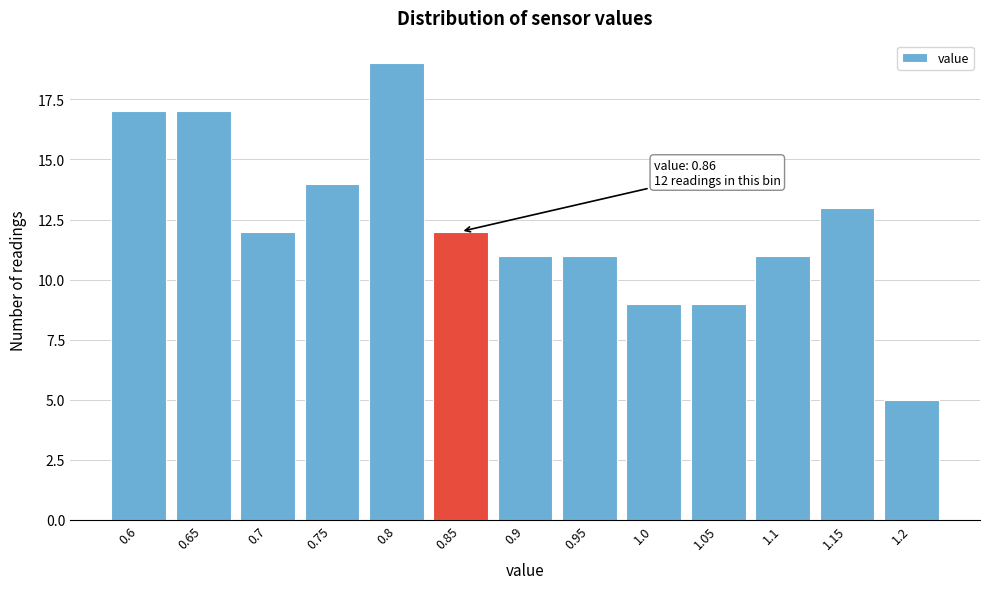

Reading left to right, extract all data points from this chart.

0.6=17	0.65=17	0.7=12	0.75=14	0.8=19	0.85=12	0.9=11	0.95=11	1.0=9	1.05=9	1.1=11	1.15=13	1.2=5